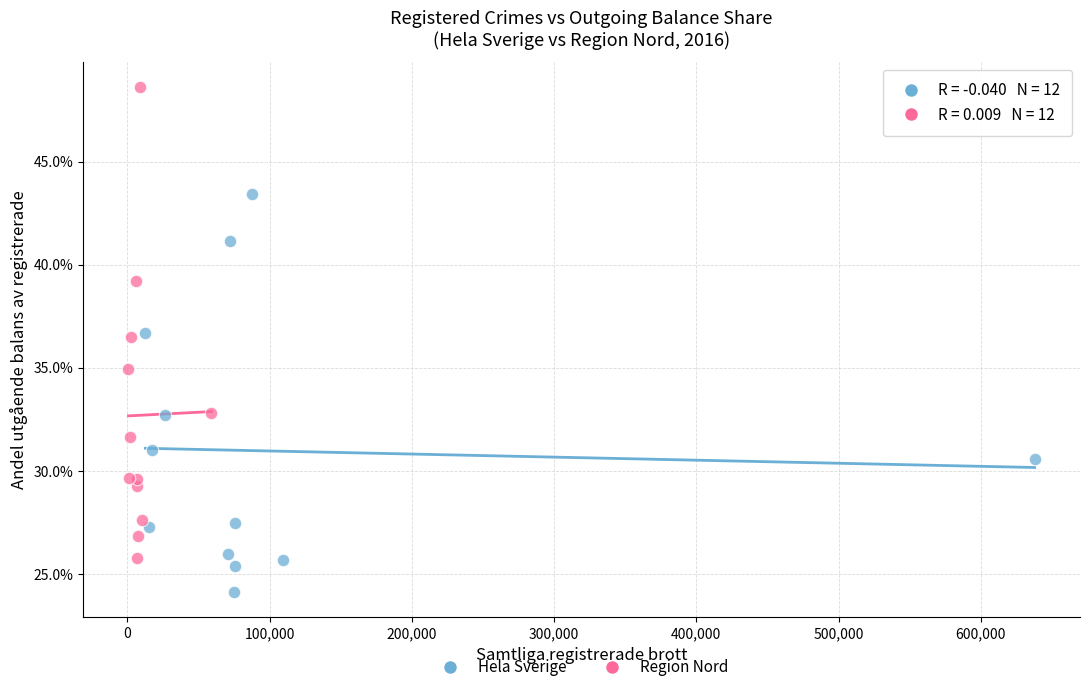

What are all the series names shown in the legend?

Hela Sverige, Region Nord